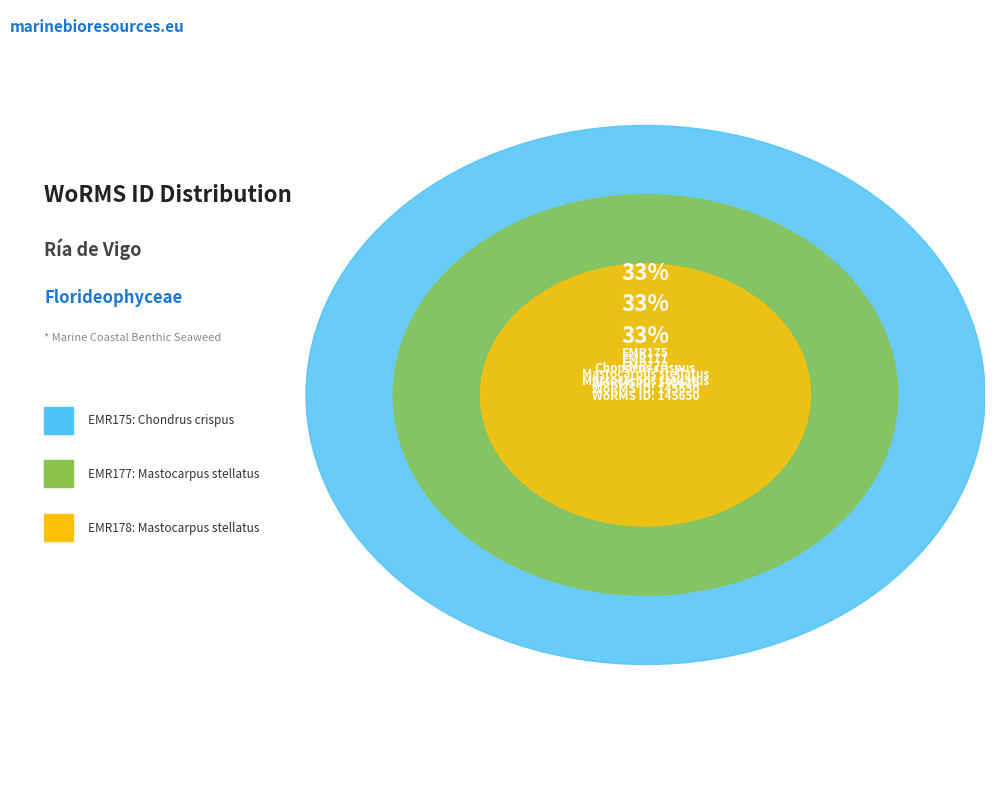

Which category has the smallest portion of the pie?

EMR175